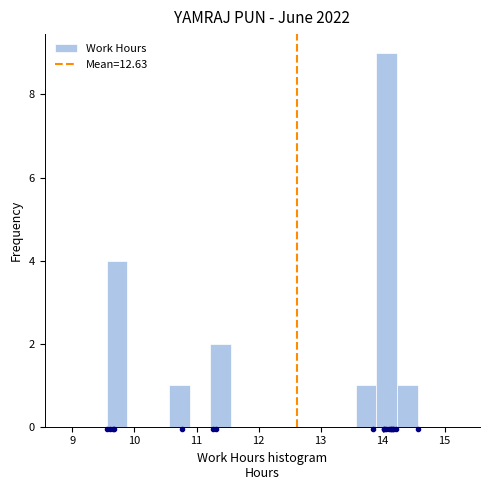

Read against the x-axis, roughly where is the centre of the tallest bar?

14.1